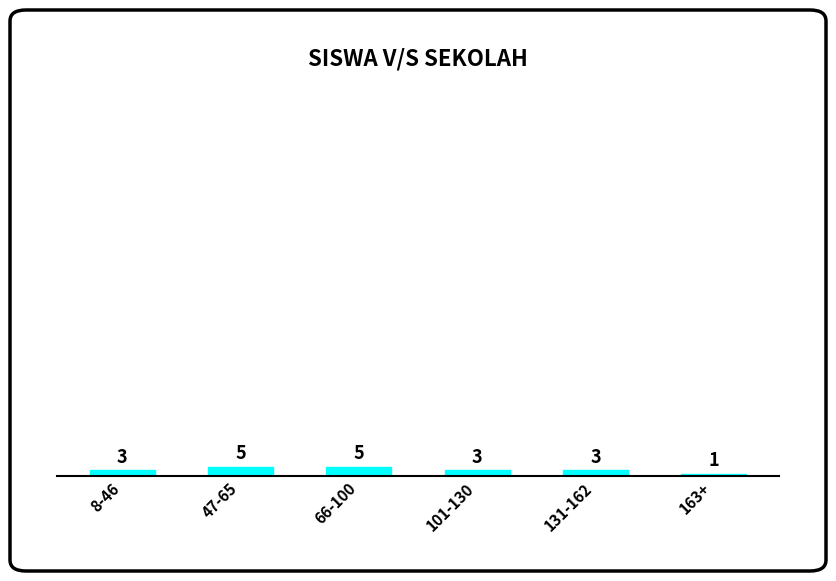

Reading left to right, transcribe all the data shown in this chart.

3	5	5	3	3	1